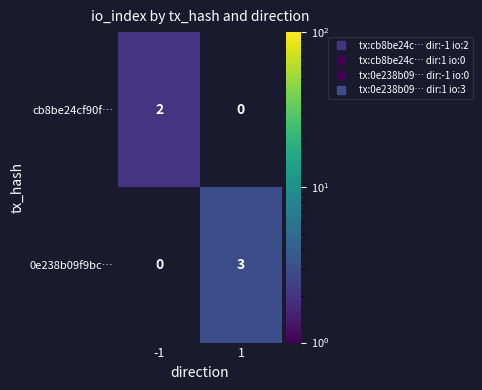

What is the maximum value shown in the chart?

3